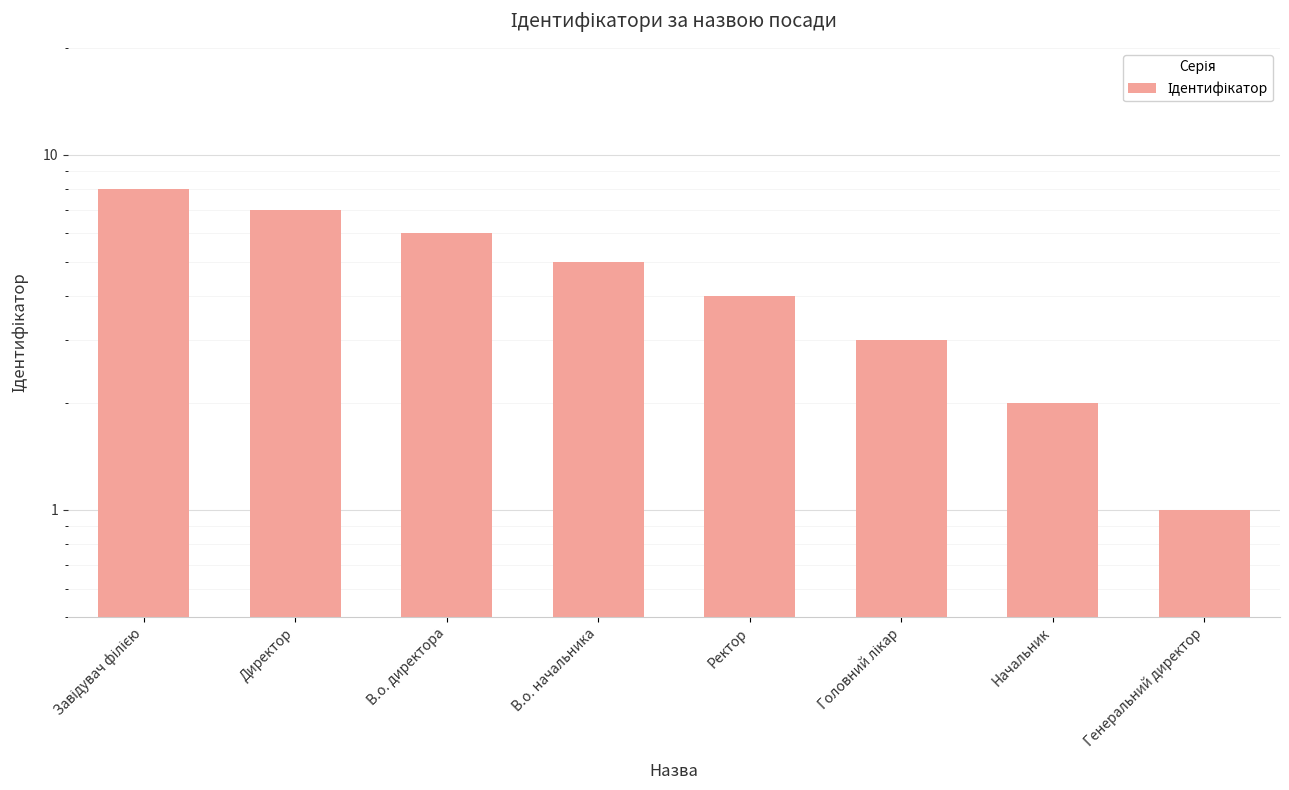

True or false: the data shows 12 at Завідувач філією.

False